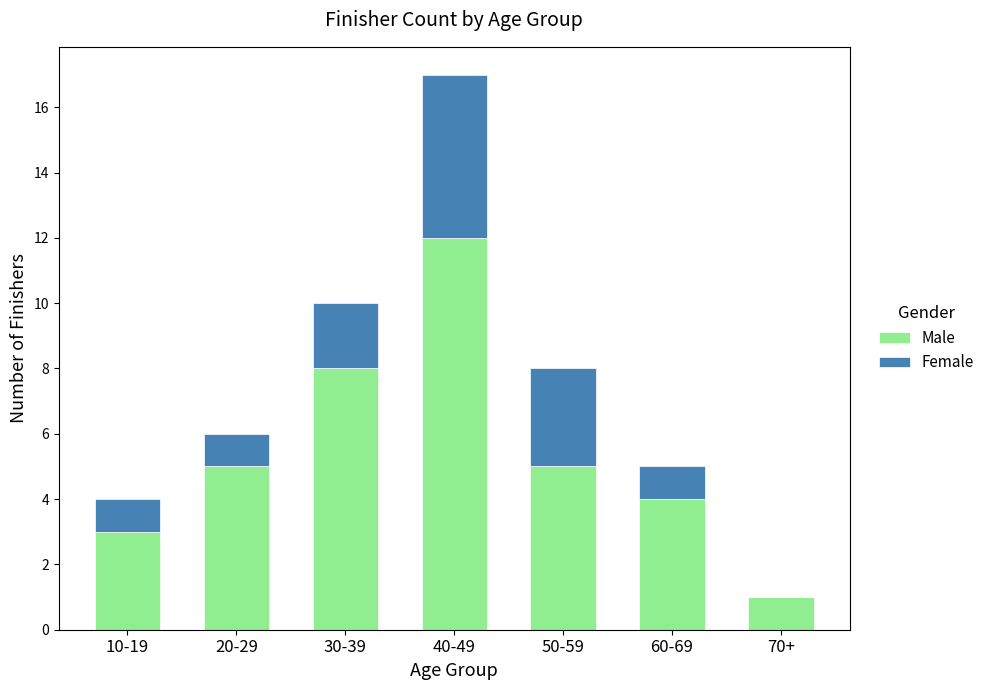

Reading left to right, what are the values for Male?

10-19=3	20-29=5	30-39=8	40-49=12	50-59=5	60-69=4	70+=1